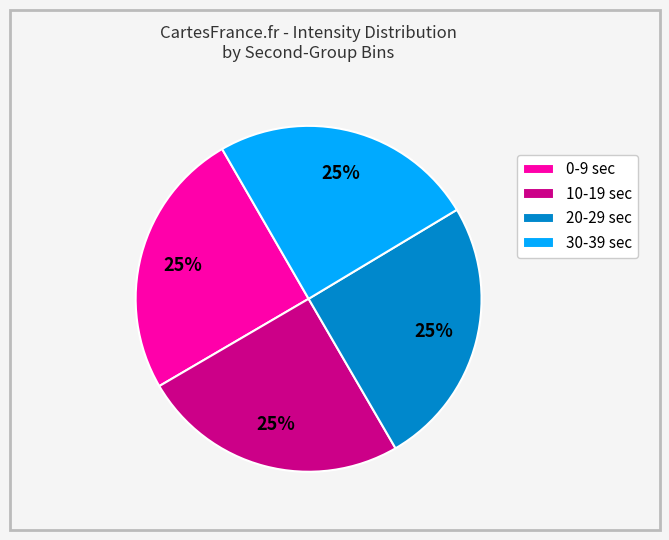

True or false: 10-19 sec accounts for 38% of the total.

False